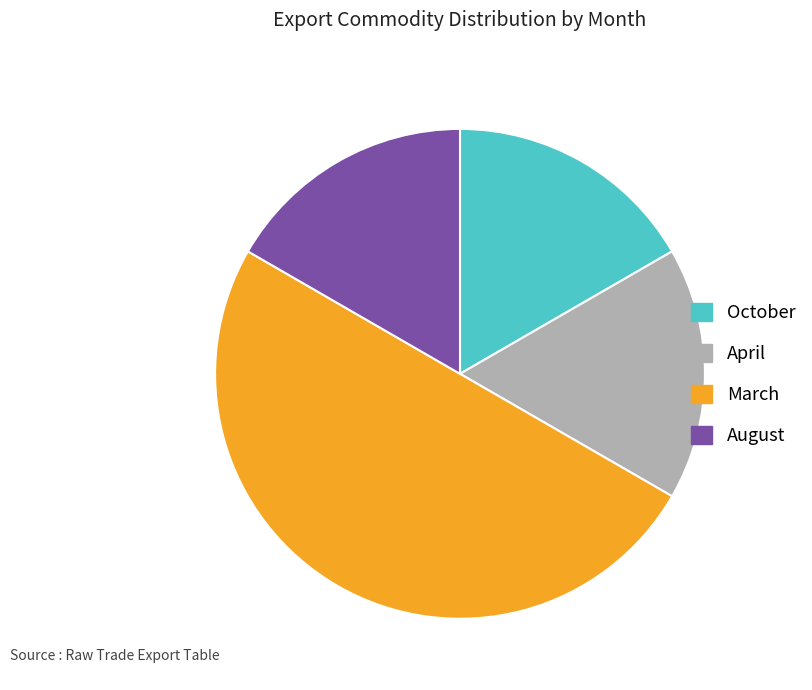

Do October and August together represent more than half of the pie?

No